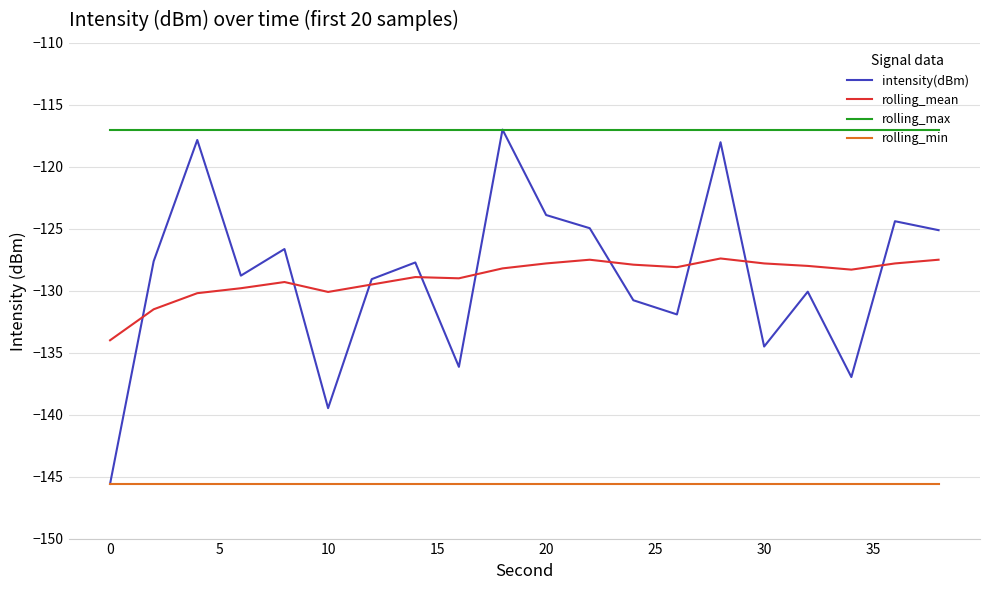

What is the lowest value of the rolling_min series?

-145.6